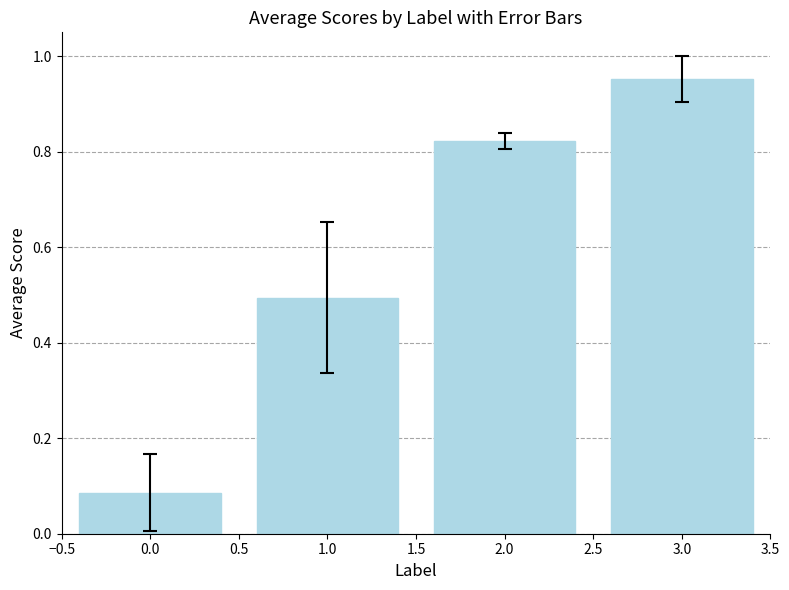

How many categories are shown in the chart?

4